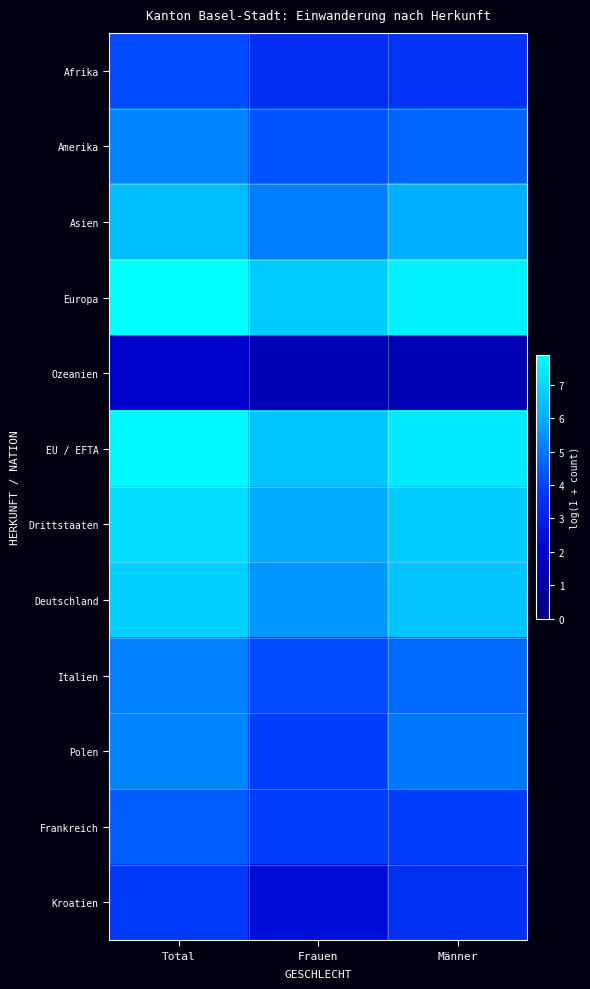

At how many categories does at least one series exceed 4?

3